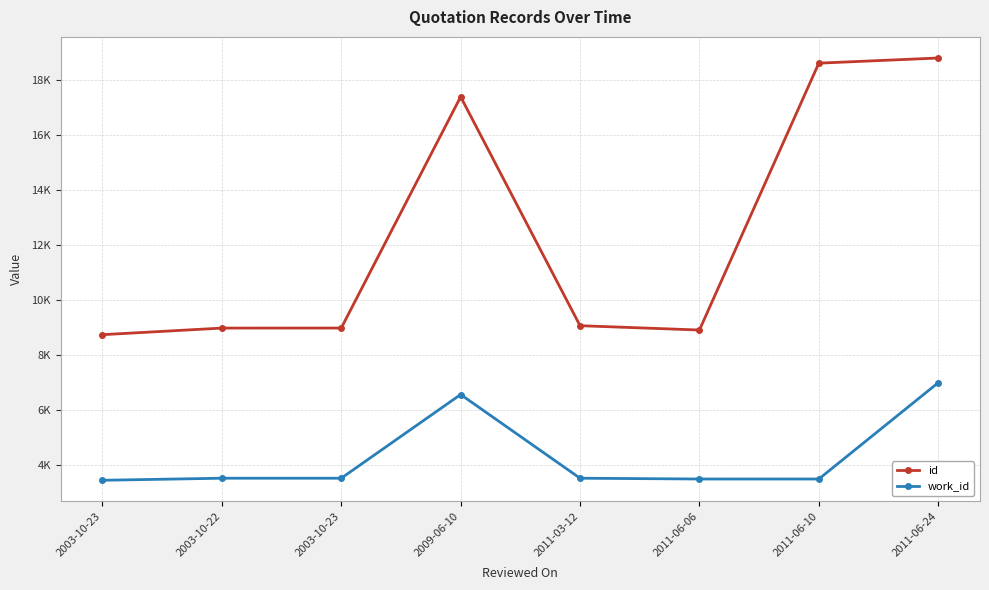

Reading right to left, what are all the values shown in this chart?

id: 18809	18621	8900	9058	17396	8972	8971	8731
work_id: 6981	3473	3473	3502	6551	3502	3502	3427